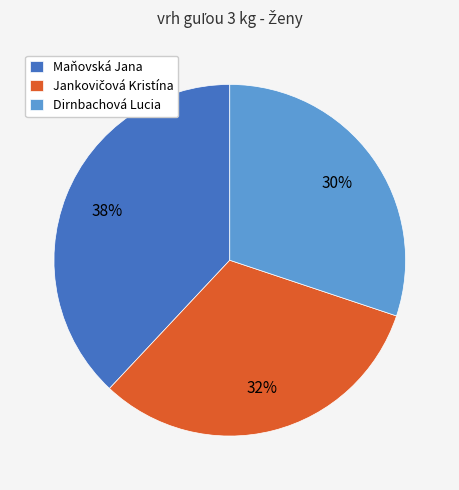

To the nearest percent, what percentage of the pie is Maňovská Jana?

38%